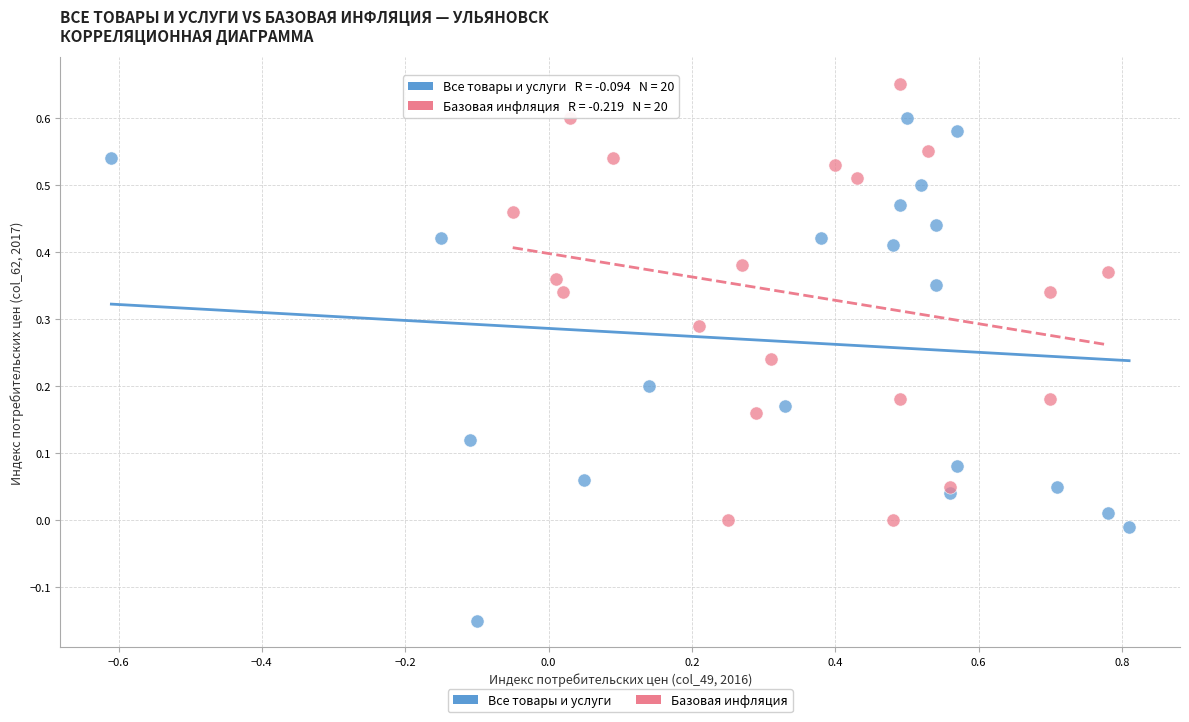

Which series has the widest spread of Y values?

Все товары и услуги